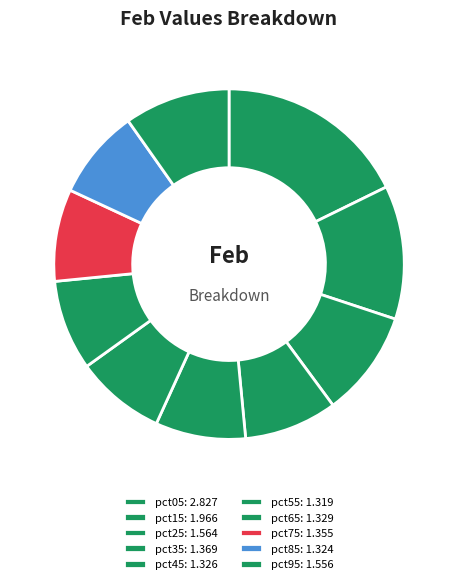

What is the largest slice in the pie chart?

pct05